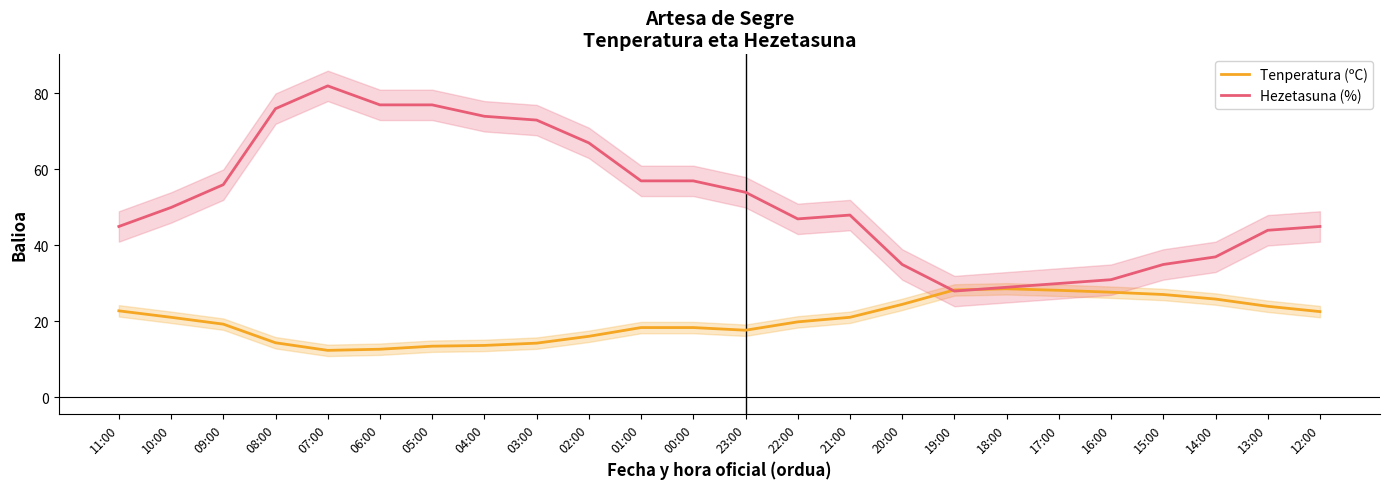

At which label is Tenperatura (ºC) closest to 20?

22:00